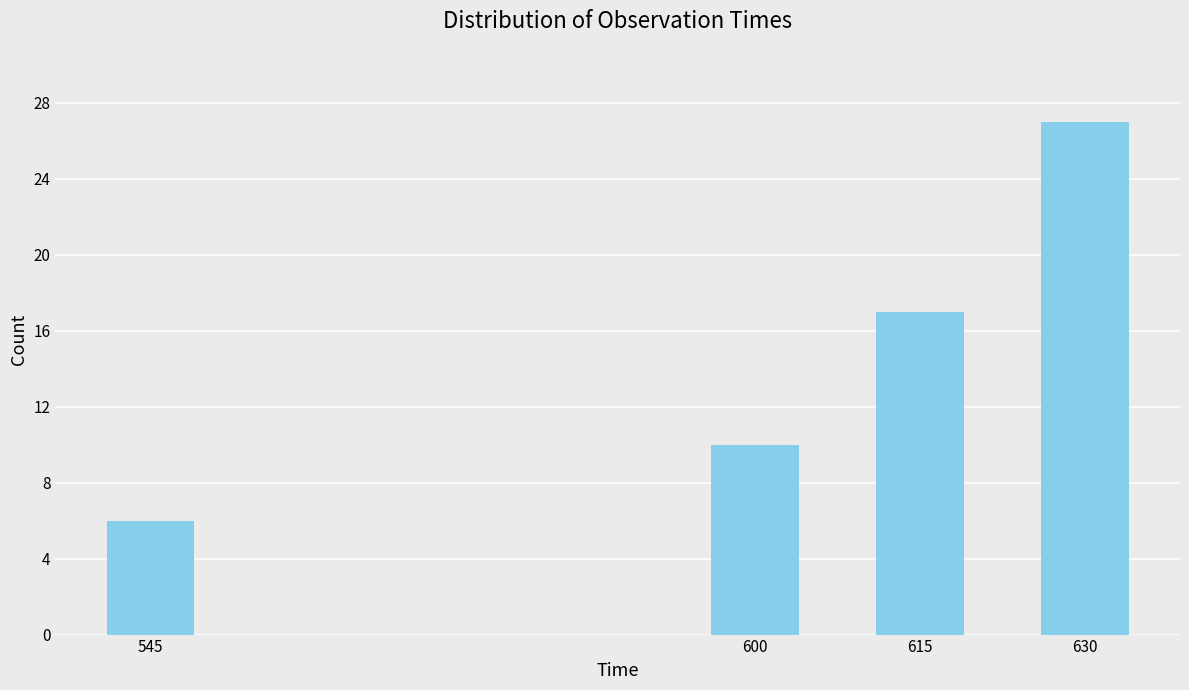

Reading right to left, list all the values displayed in this chart.

630=27	615=17	600=10	545=6